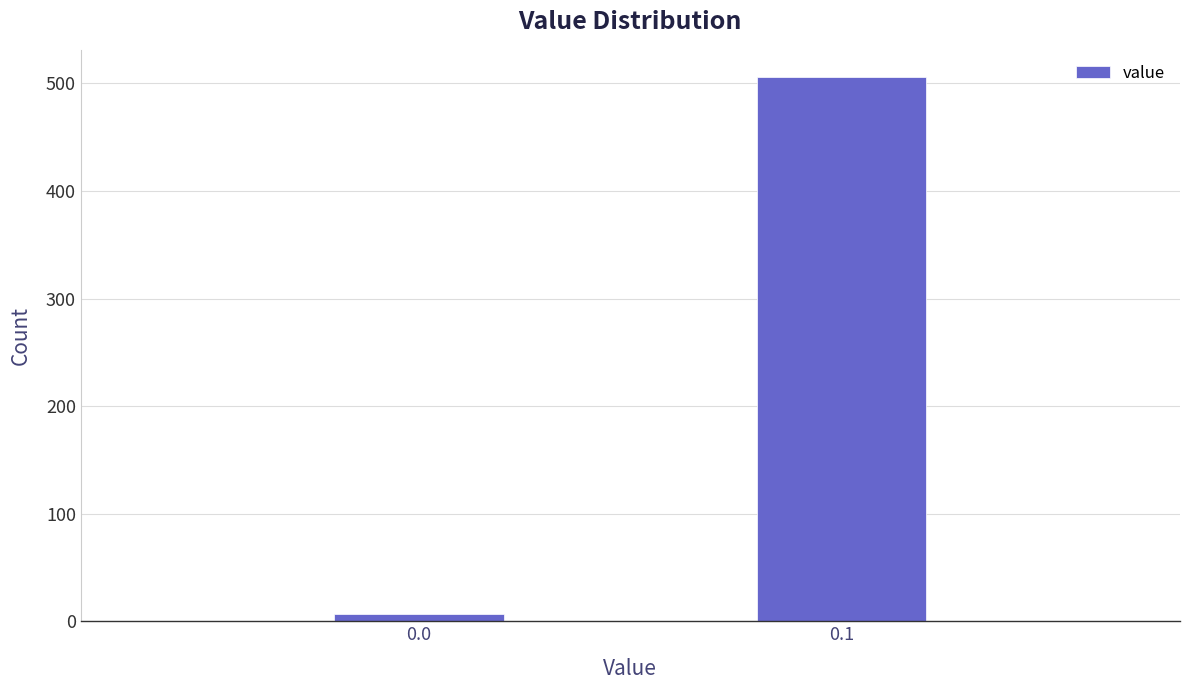

Reading left to right, transcribe all the data shown in this chart.

7	506